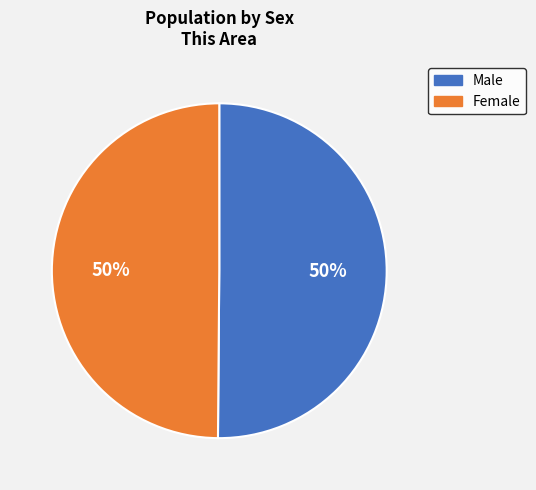

Approximately how many times larger is the value at Male compared to Female?

1.0